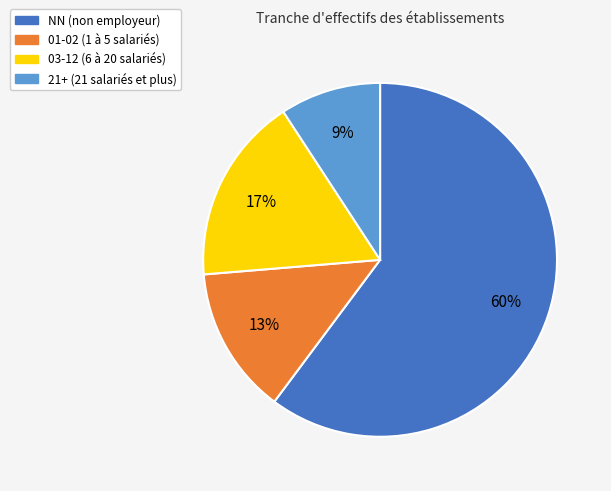

Between 03-12 (6 à 20 salariés) and 01-02 (1 à 5 salariés), which is larger?

03-12 (6 à 20 salariés)